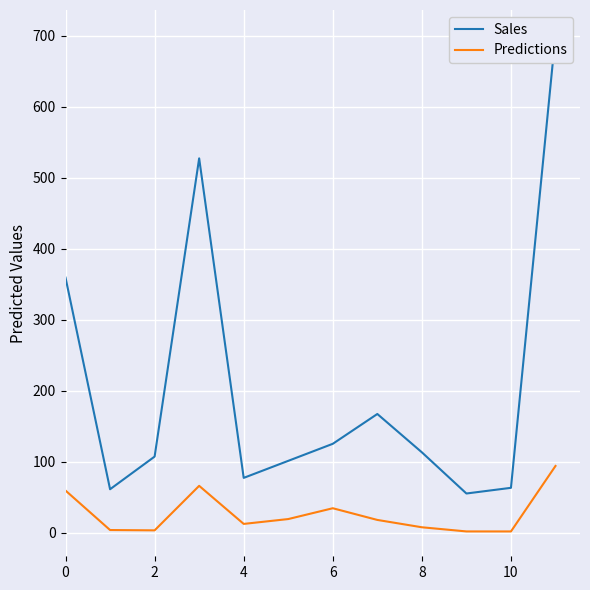

At which category is the sum across all series the highest?

11